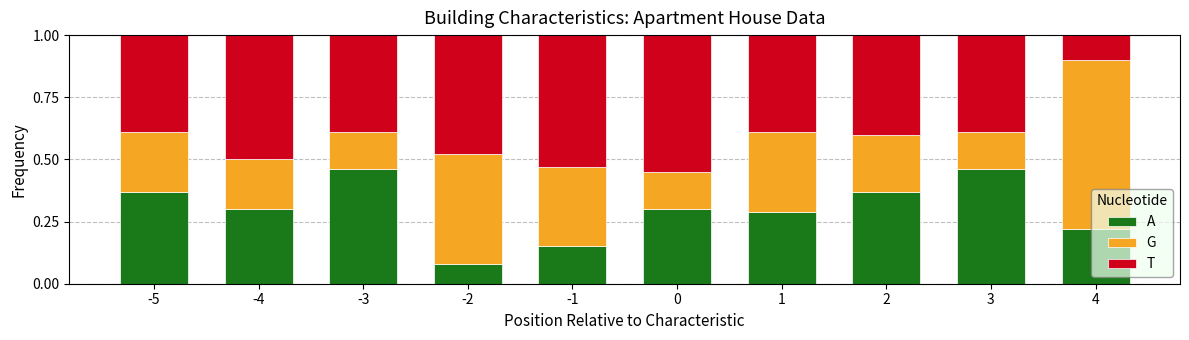

What is the total value across all series at 4?

1.0